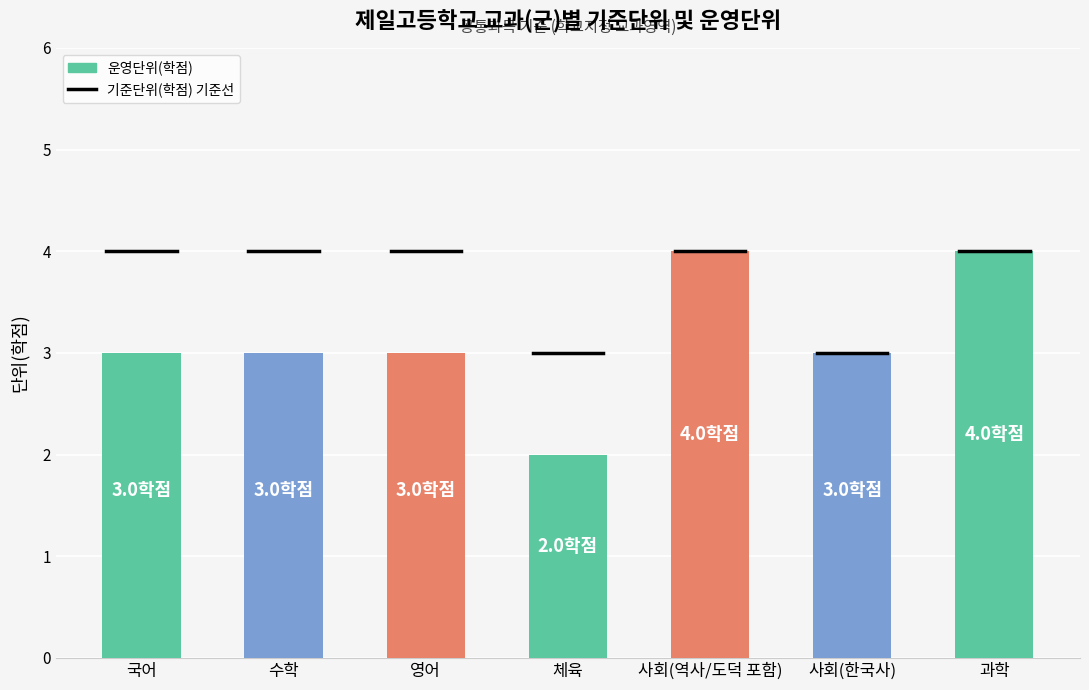

What is the change in value from 국어 to 사회(역사/도덕 포함)?

+1